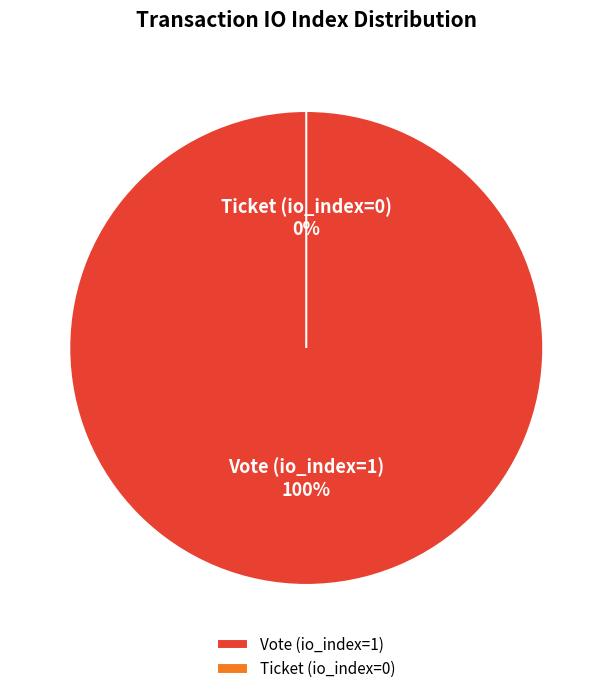

What percentage do Vote (io_index=1) and Ticket (io_index=0) together represent?

100.0%